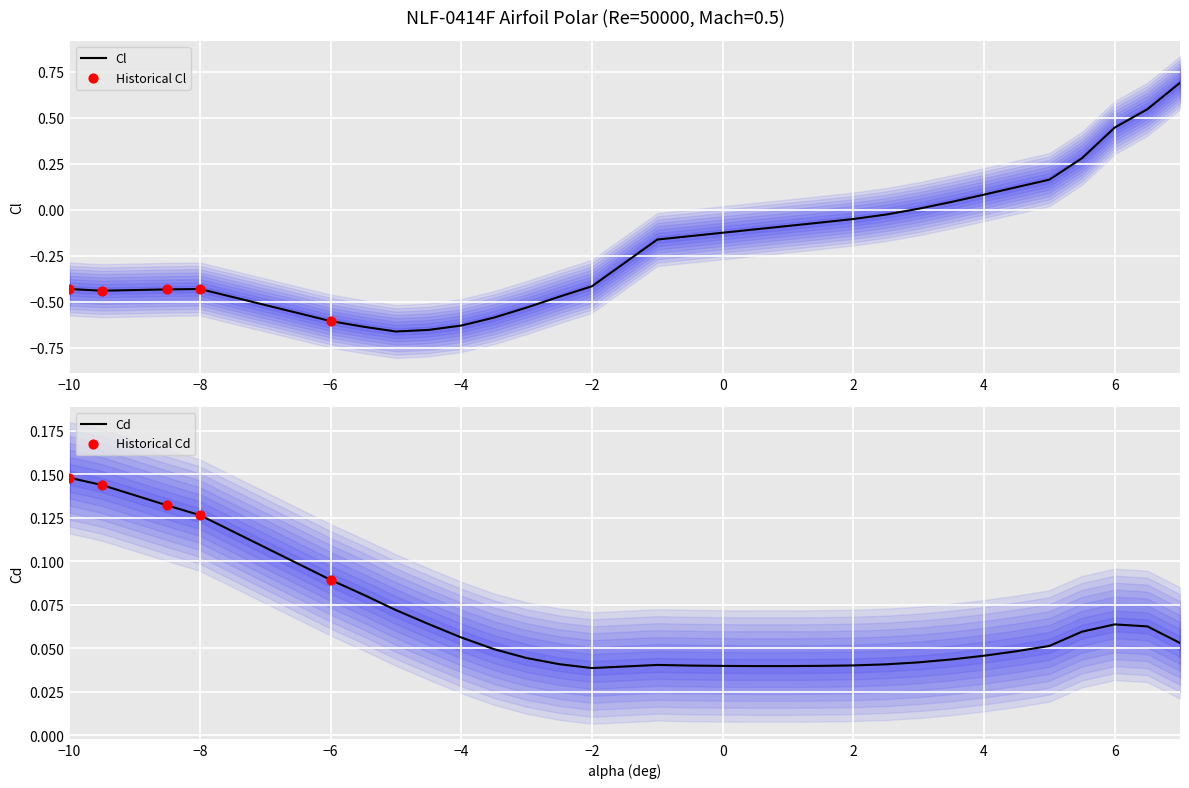

At which category is the sum across all series the highest?

7